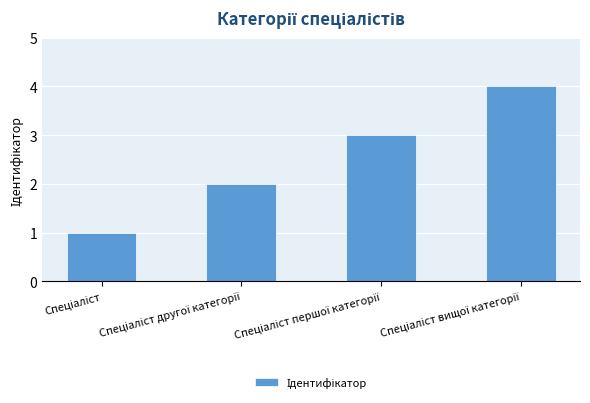

What is the sum of all values?

10